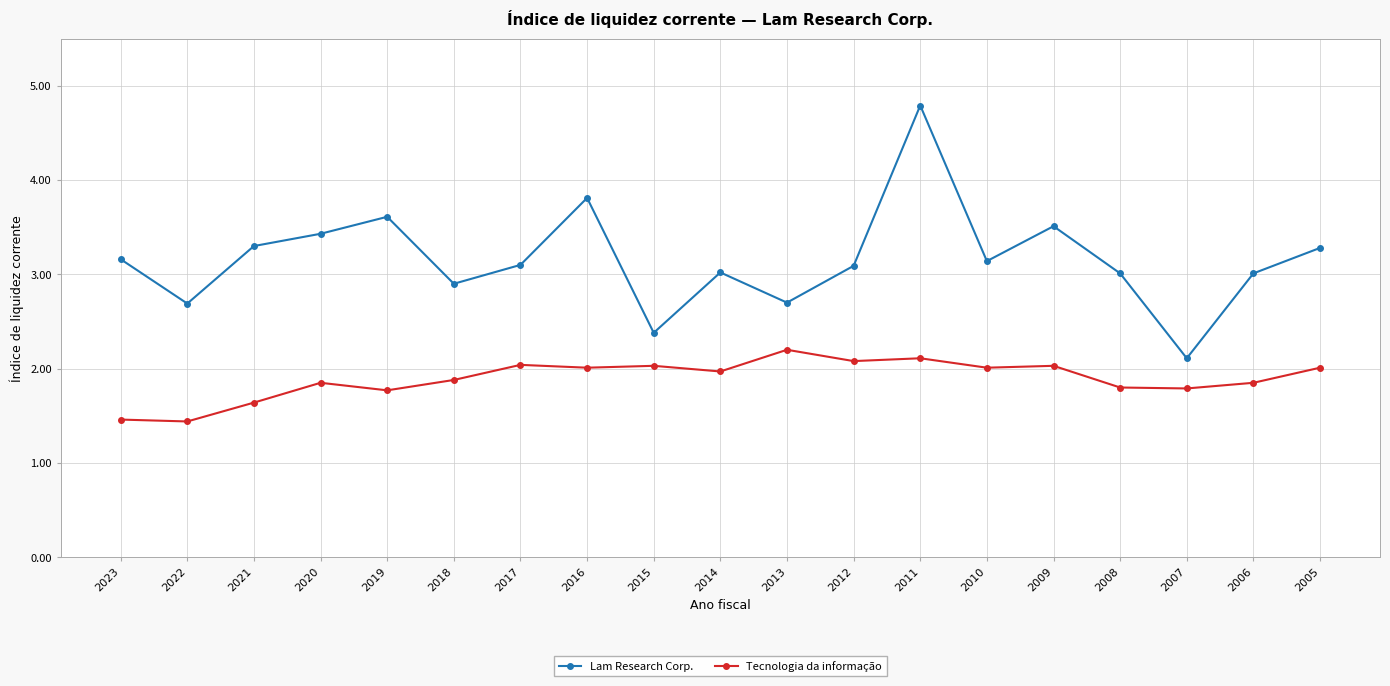

Which category has the highest value across all series?

2011